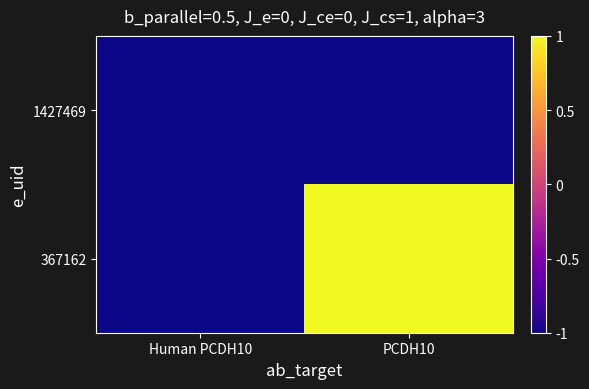

At how many categories does at least one series exceed 0?

1